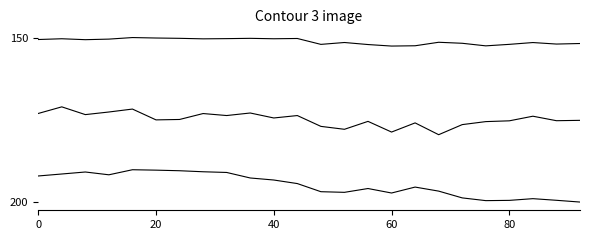

Does the chart display data point markers on the line(s)?

No